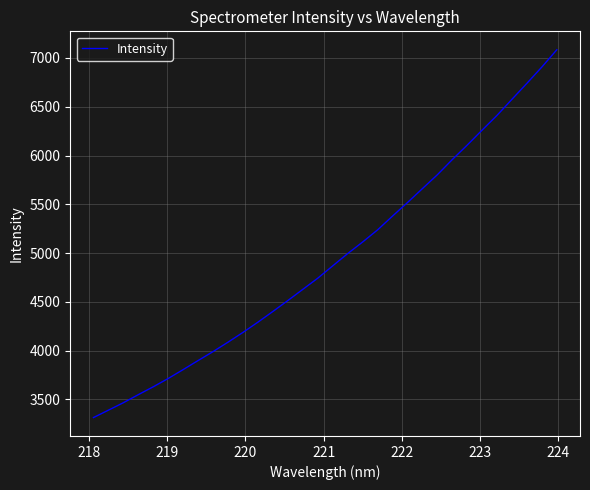

What is the average value?

4944.5